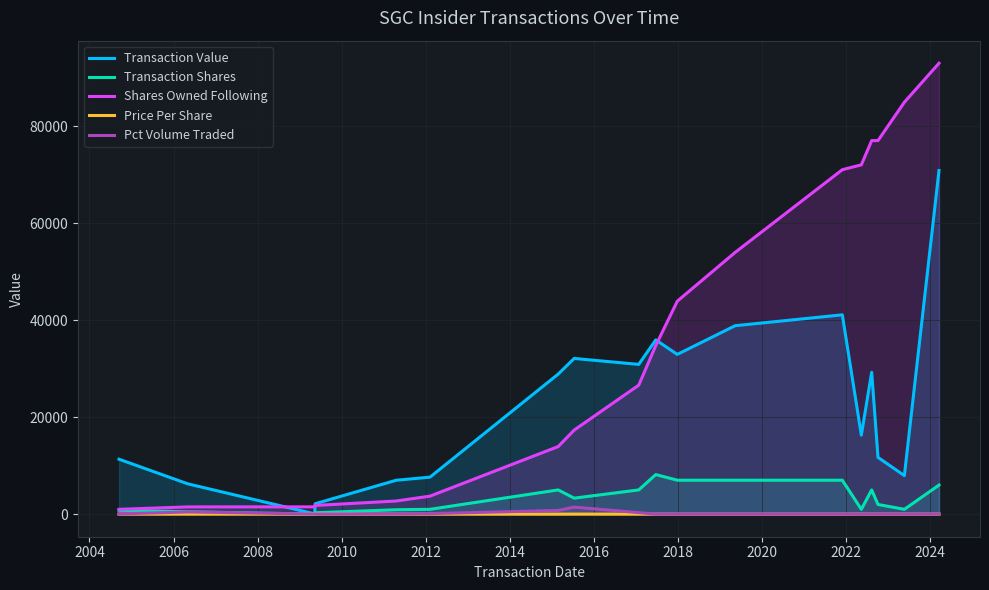

What is the highest value of the Transaction Shares series?

8166.0